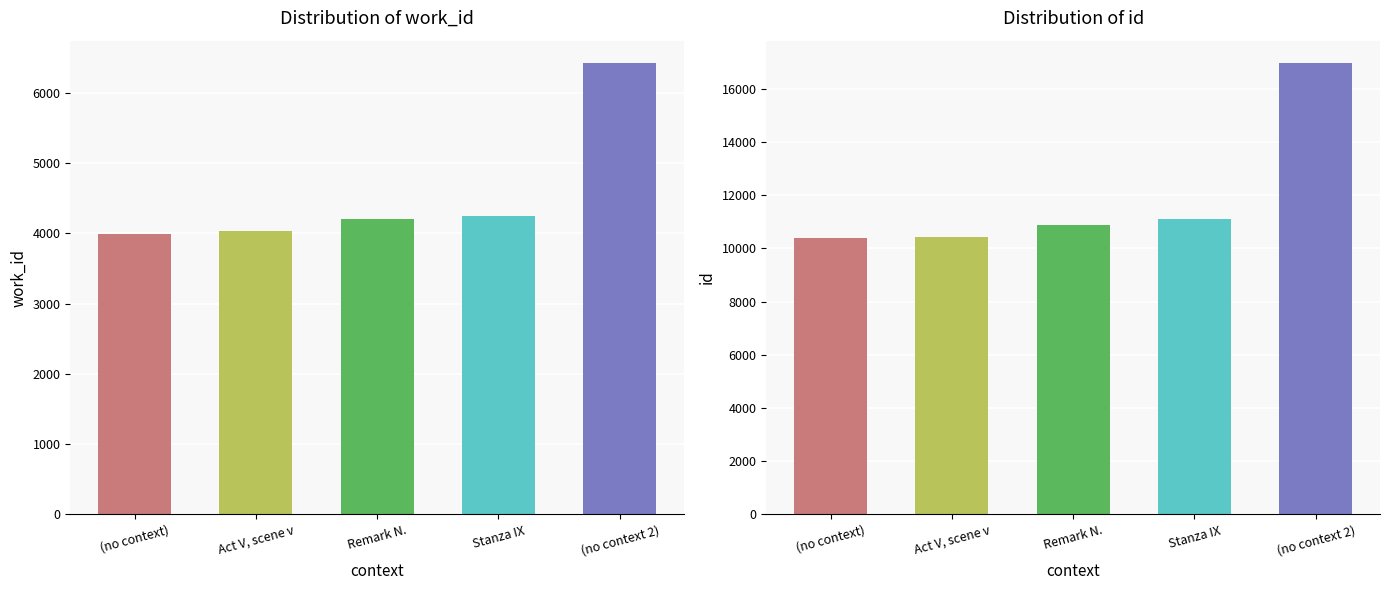

What is the lowest value of the work_id series?

3998